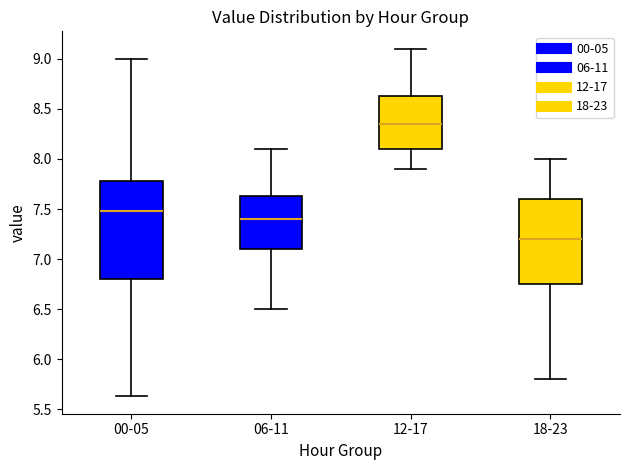

Reading left to right, transcribe this box plot: for each box, give where its median line is, the range the box spans, and where its two whiskers end, as read against the y-axis. The values are not printed on the chart, so give them approximately, as read against the axis.

00-05: median 7.50, box 6.80 to 7.80, whiskers 5.65 to 9.00
06-11: median 7.40, box 7.10 to 7.65, whiskers 6.50 to 8.10
12-17: median 8.35, box 8.10 to 8.65, whiskers 7.90 to 9.10
18-23: median 7.20, box 6.75 to 7.60, whiskers 5.80 to 8.00